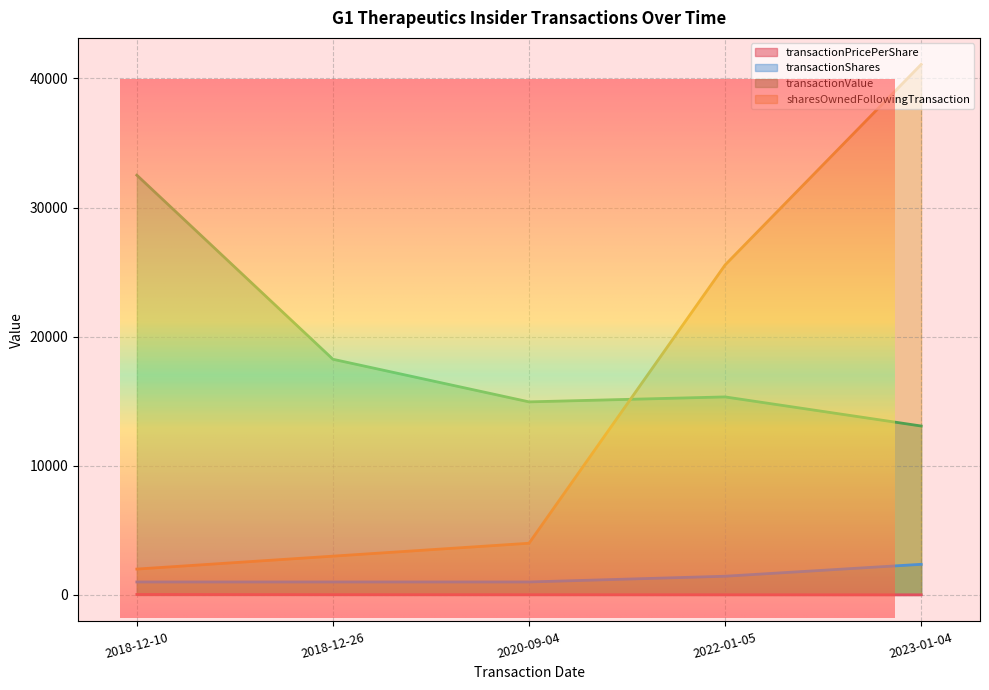

True or false: transactionPricePerShare has more than 0 interior local peaks.

False